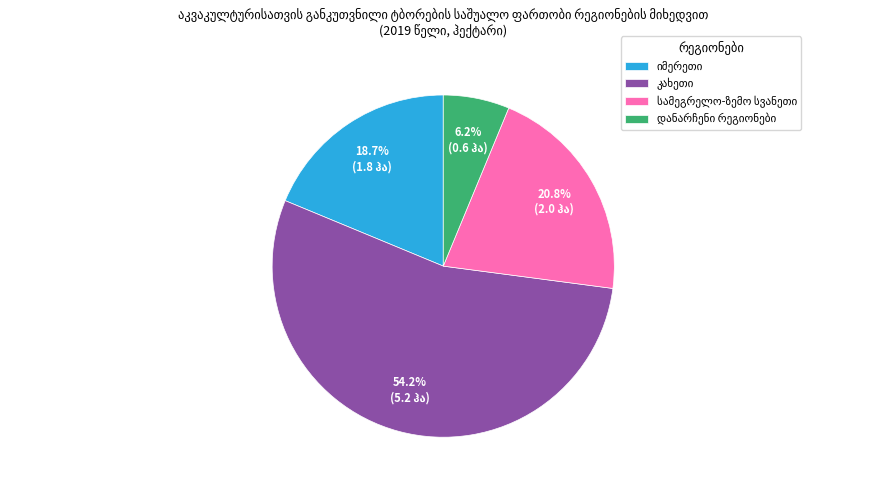

Is there any slice that represents more than half of the pie?

Yes